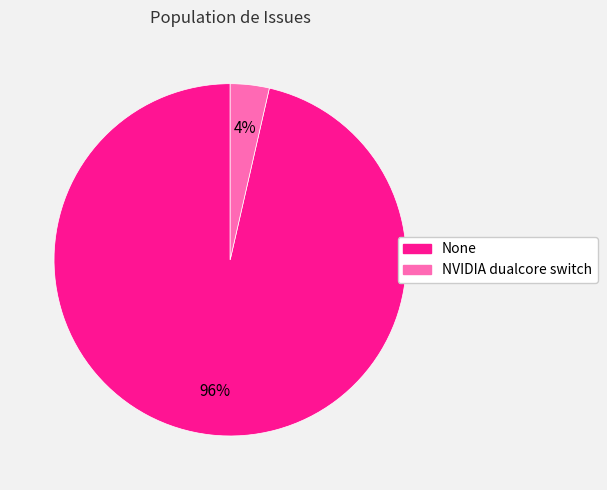

To the nearest percent, what is the average slice percentage?

50%